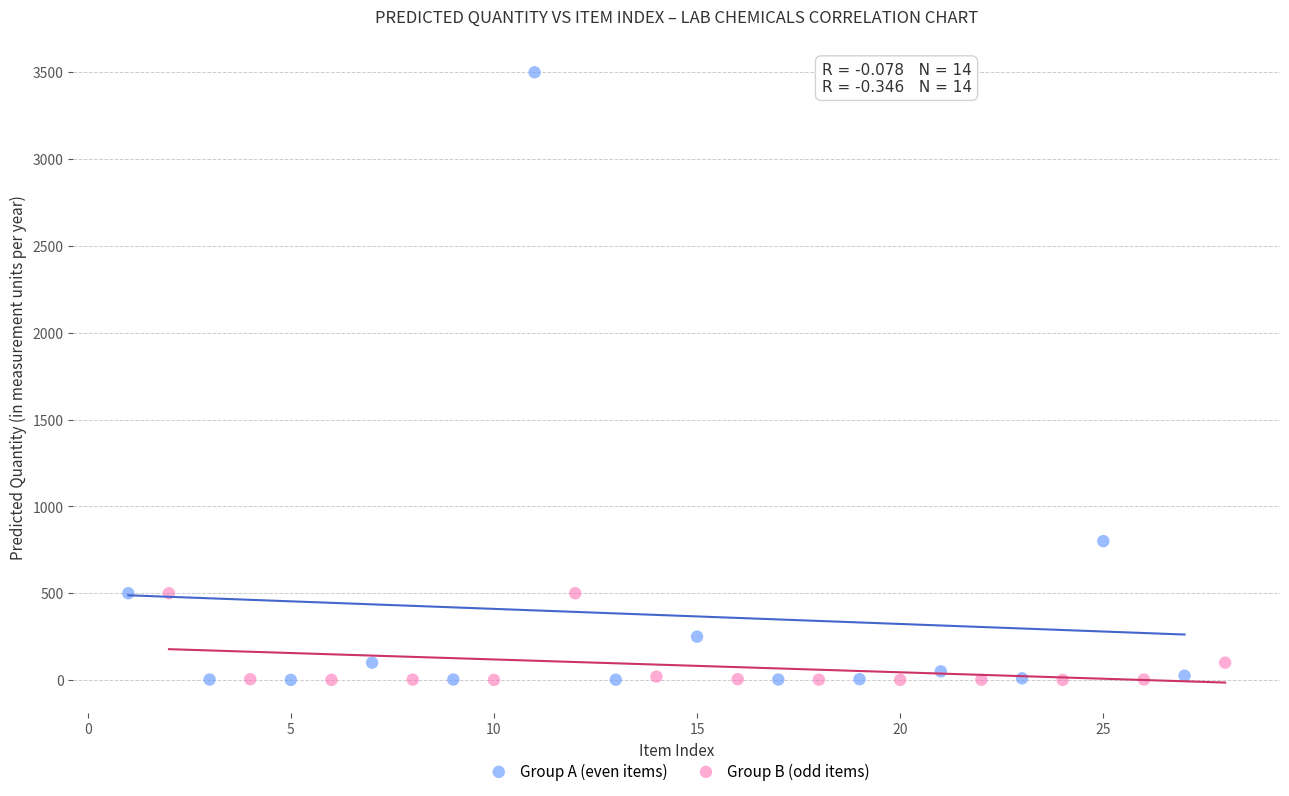

Which series has the widest spread of Y values?

Group A (even items)